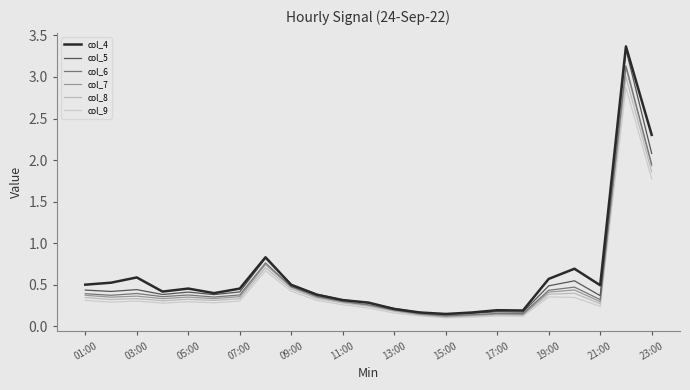

How many lines are shown in the chart?

6